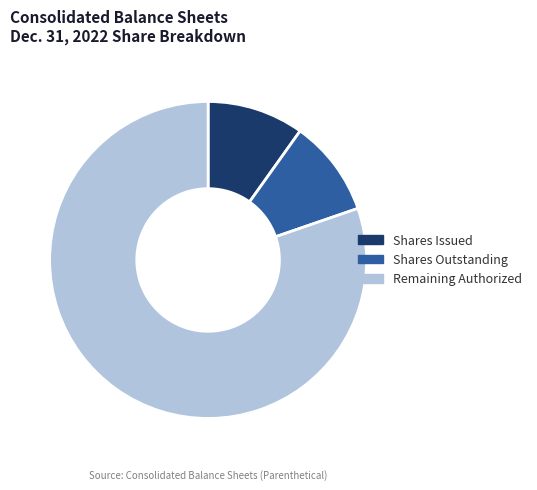

Is the sum of Shares Issued and Shares Outstanding greater than half?

No